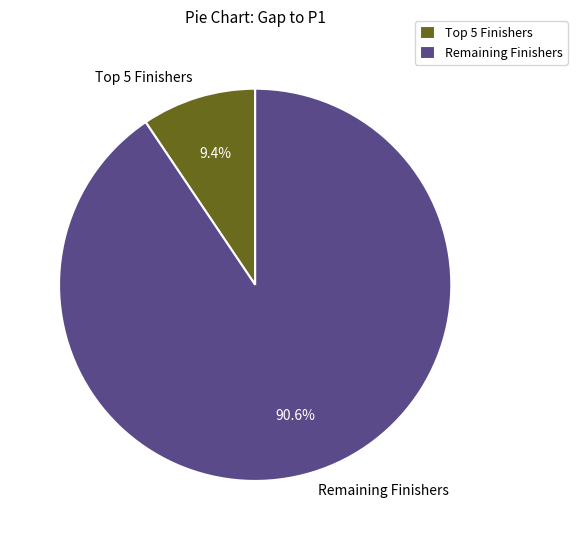

Is there any slice that represents more than half of the pie?

Yes